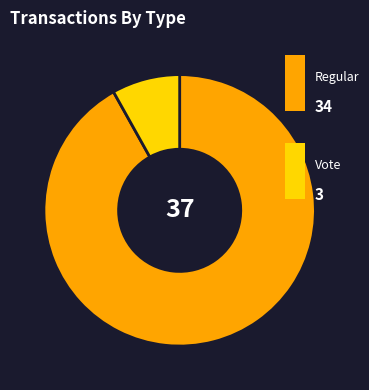

How many slices are in this pie chart?

2